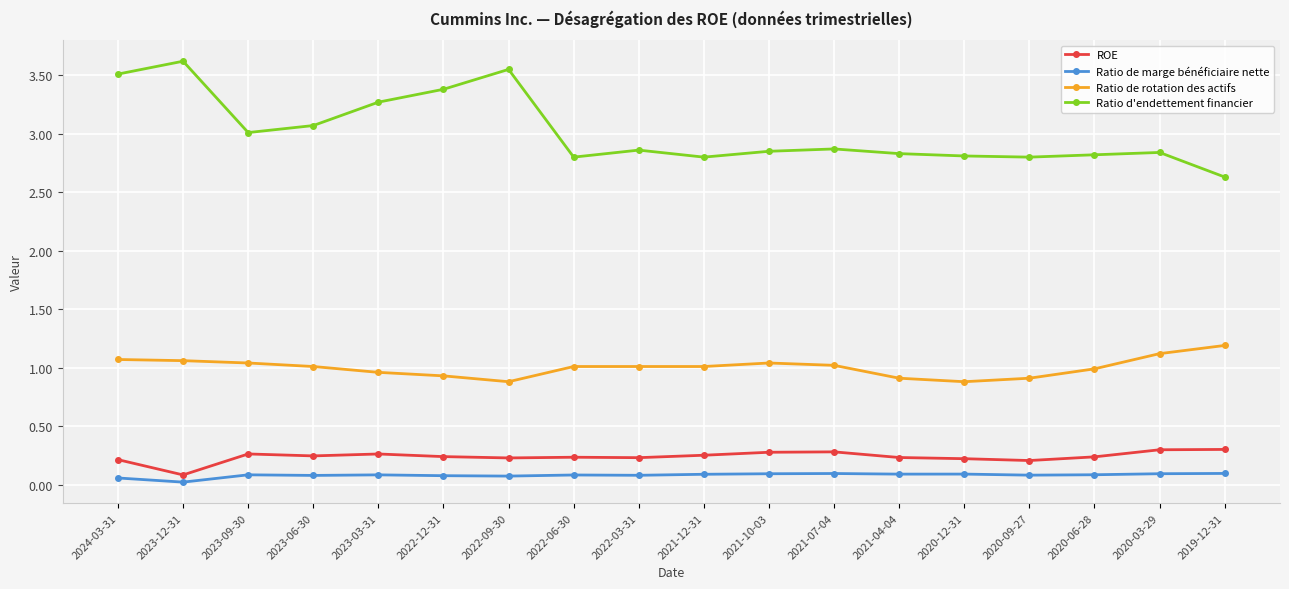

Is it true that Ratio de rotation des actifs equals 0.6 at 2021-07-04?

False